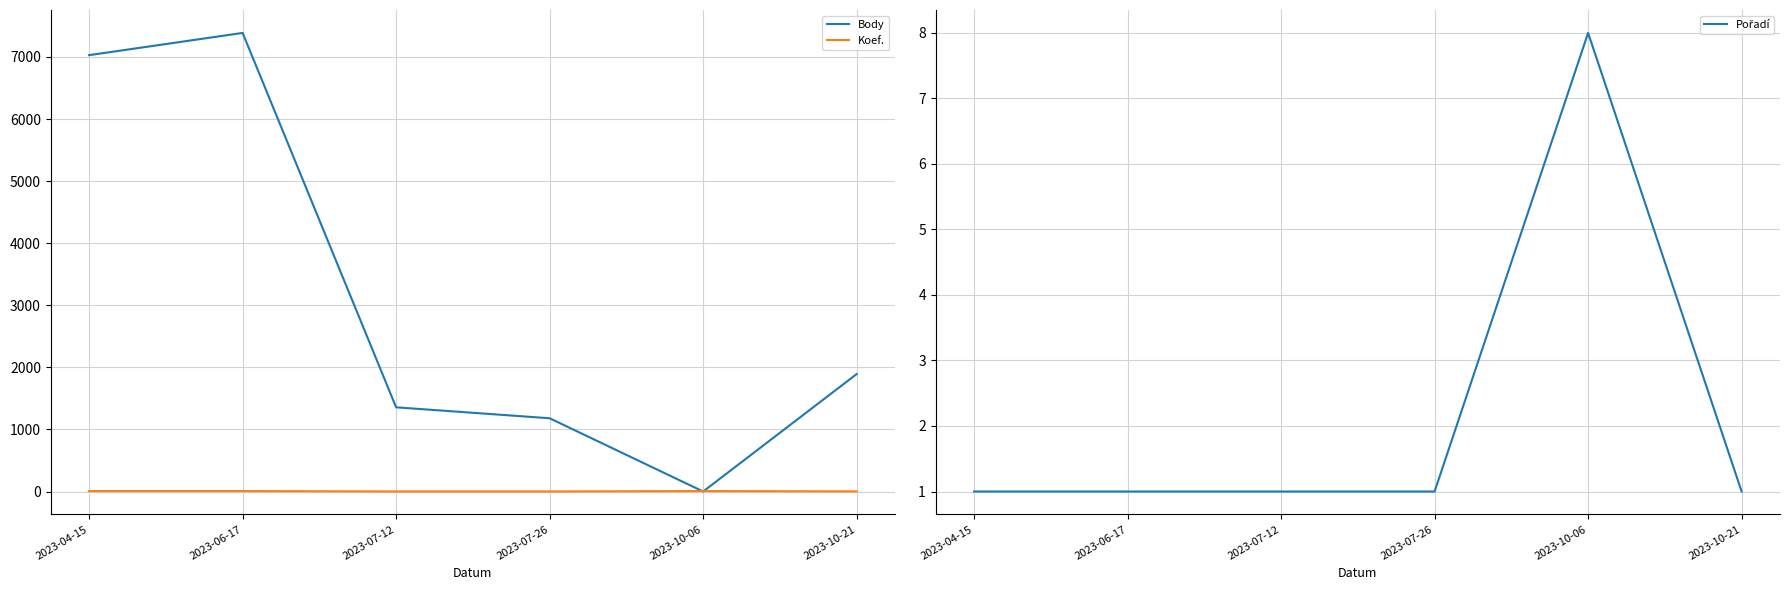

The Koef. series shows 7 at 2023-10-06. True or false?

True